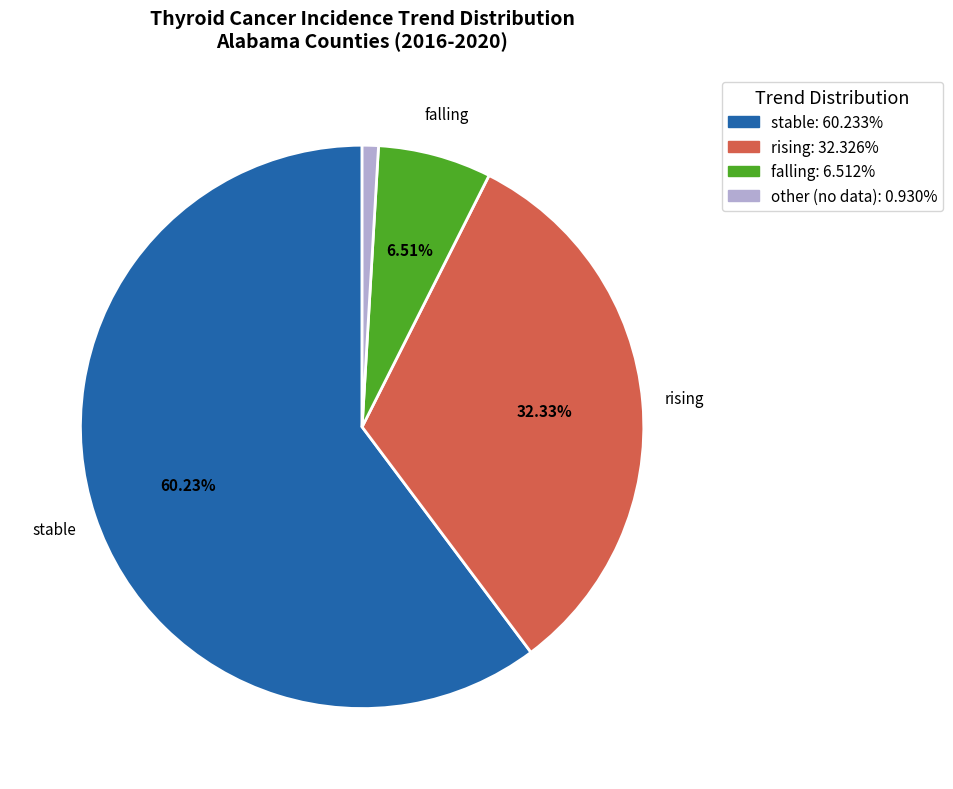

How many segments does this pie chart have?

4